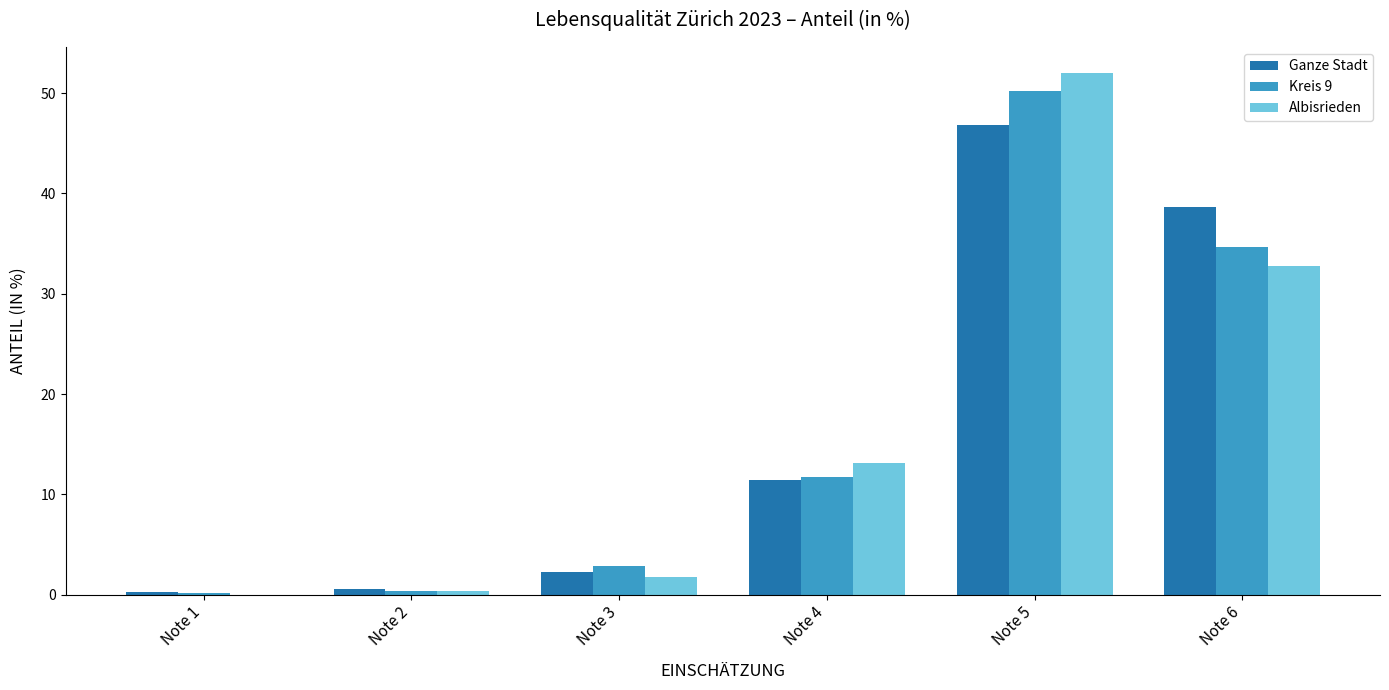

What is the total value across all series at Note 3?

7.0